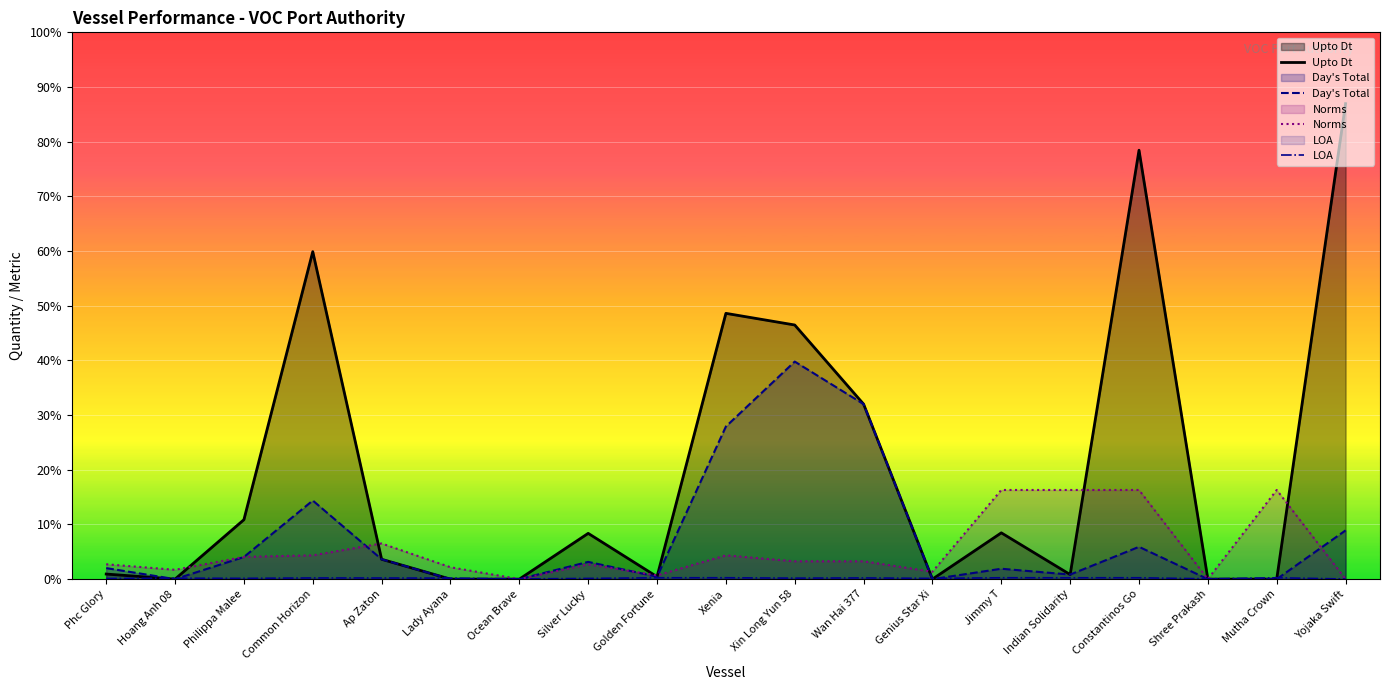

What is the maximum value shown in the chart?

80000